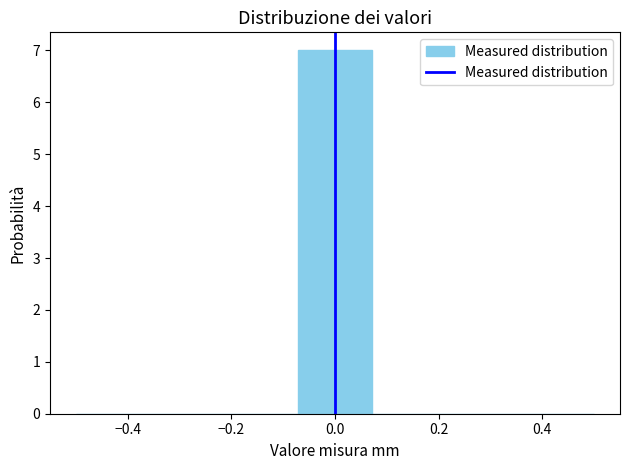

Reading left to right, transcribe this chart: for each bar, give the range it covers on the x-axis and its height. Neither the bar edges nor the heights are printed on the chart, so give them approximately, as read against the axes.

-0.50 to -0.36: 0
-0.36 to -0.22: 0
-0.22 to -0.08: 0
-0.08 to 0.08: 7
0.08 to 0.22: 0
0.22 to 0.36: 0
0.36 to 0.50: 0